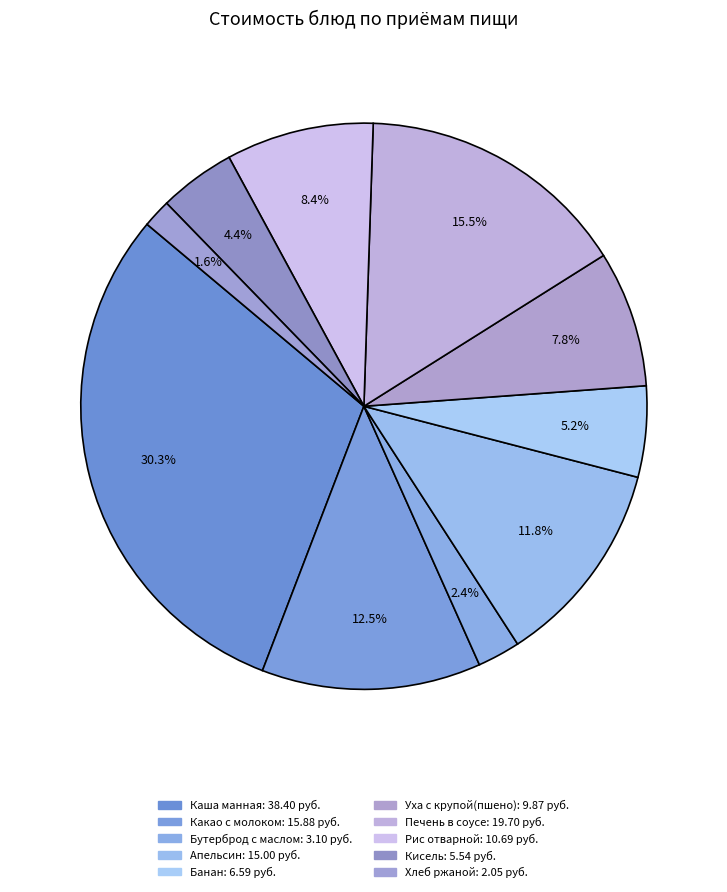

Between Хлеб ржаной and Печень в соусе, which is larger?

Печень в соусе